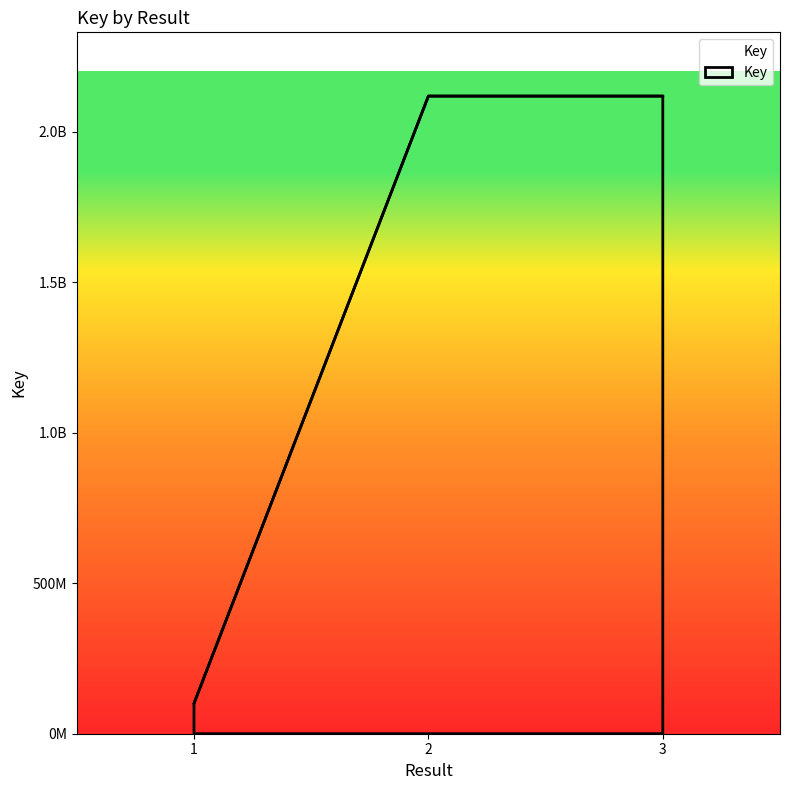

Does the chart display data point markers on the line(s)?

No